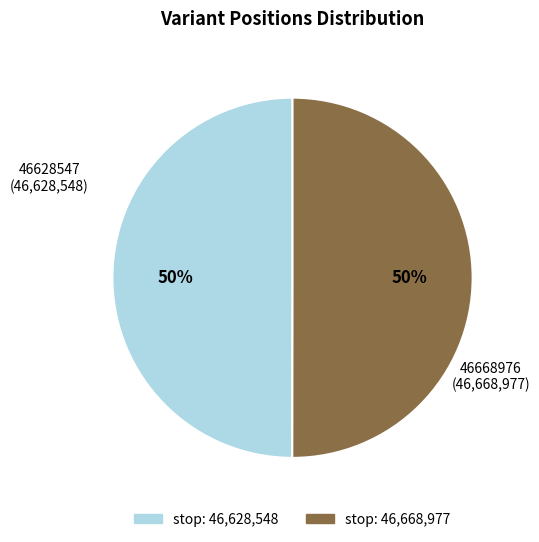

To the nearest percent, what is the average slice percentage?

50%